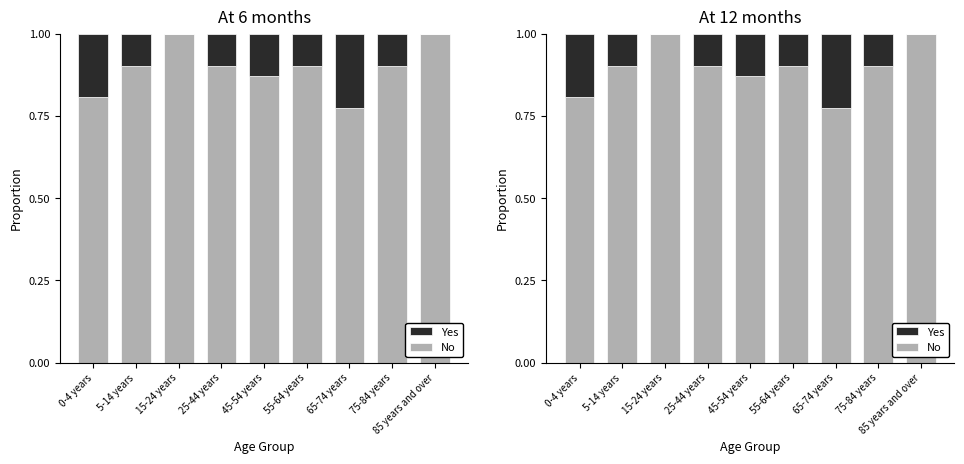

Which category has the highest value in the No series?

15-24 years